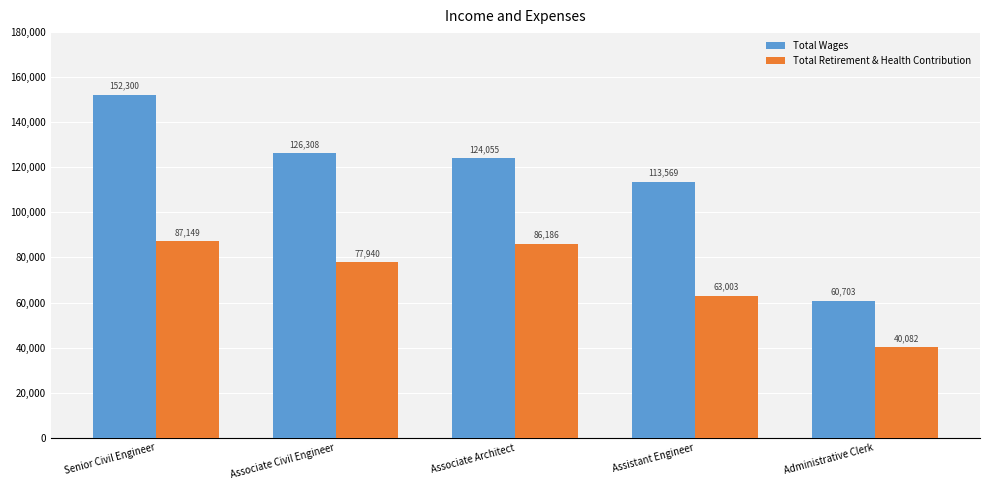

Reading right to left, extract all data points from this chart.

Total Wages: Administrative Clerk=60703	Assistant Engineer=113569	Associate Architect=124055	Associate Civil Engineer=126308	Senior Civil Engineer=152300
Total Retirement & Health Contribution: Administrative Clerk=40082	Assistant Engineer=63003	Associate Architect=86186	Associate Civil Engineer=77940	Senior Civil Engineer=87149